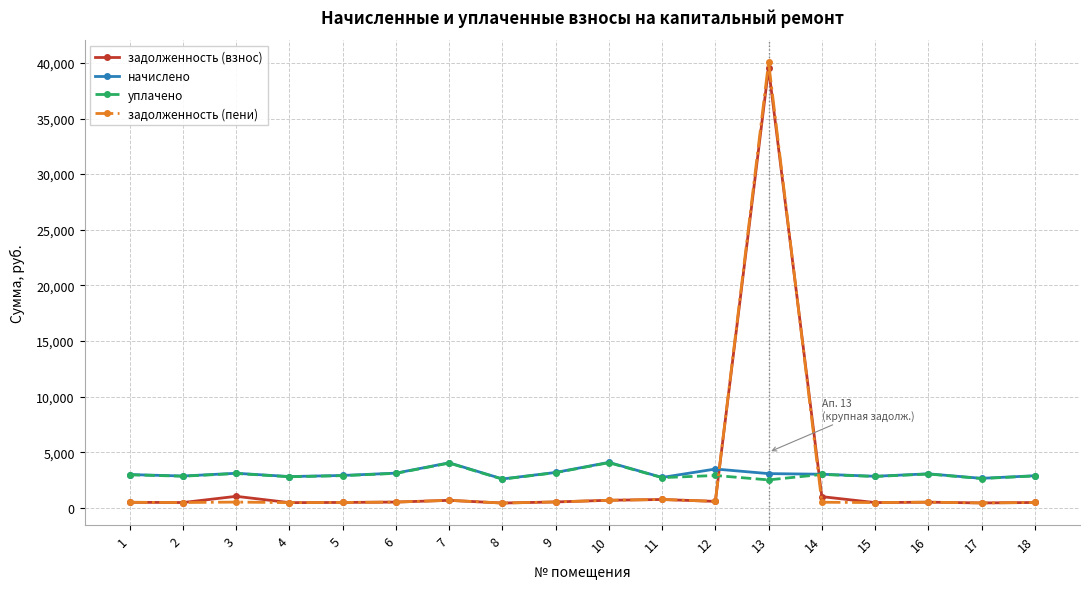

Which series has the largest range (max minus min)?

задолженность (пени)